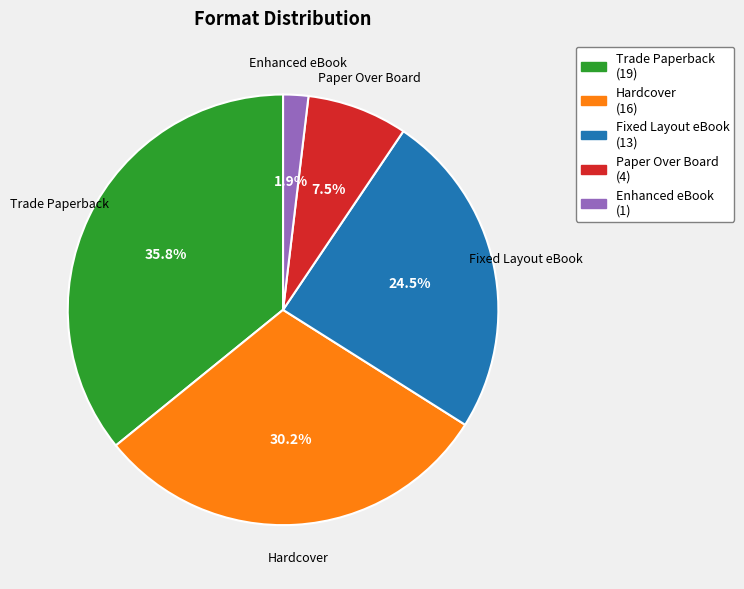

Does Trade Paperback represent more than half of the total?

No